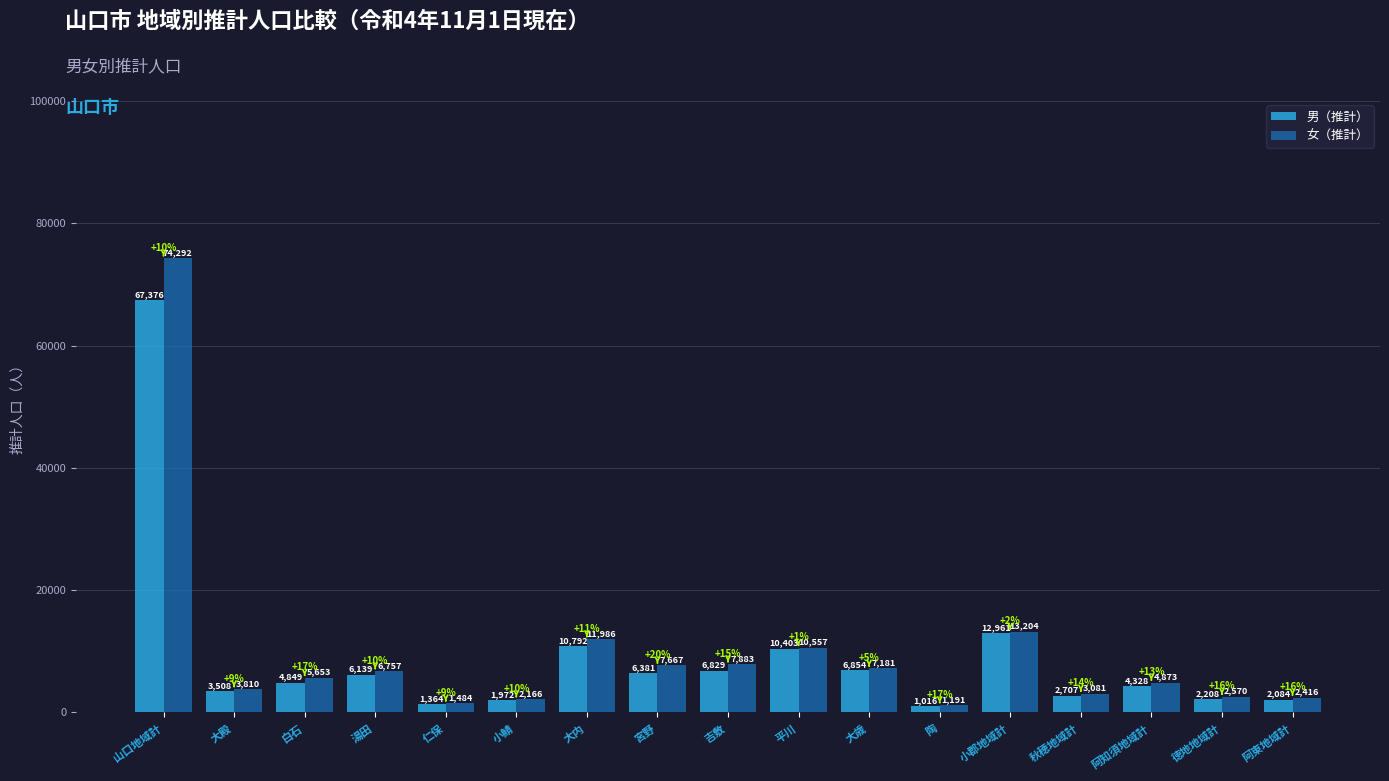

What is the sum of all 女（推計） values?

166771